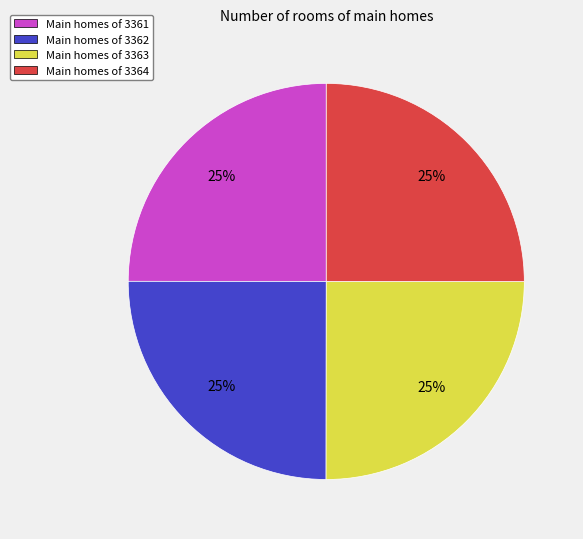

How many slices are in this pie chart?

4